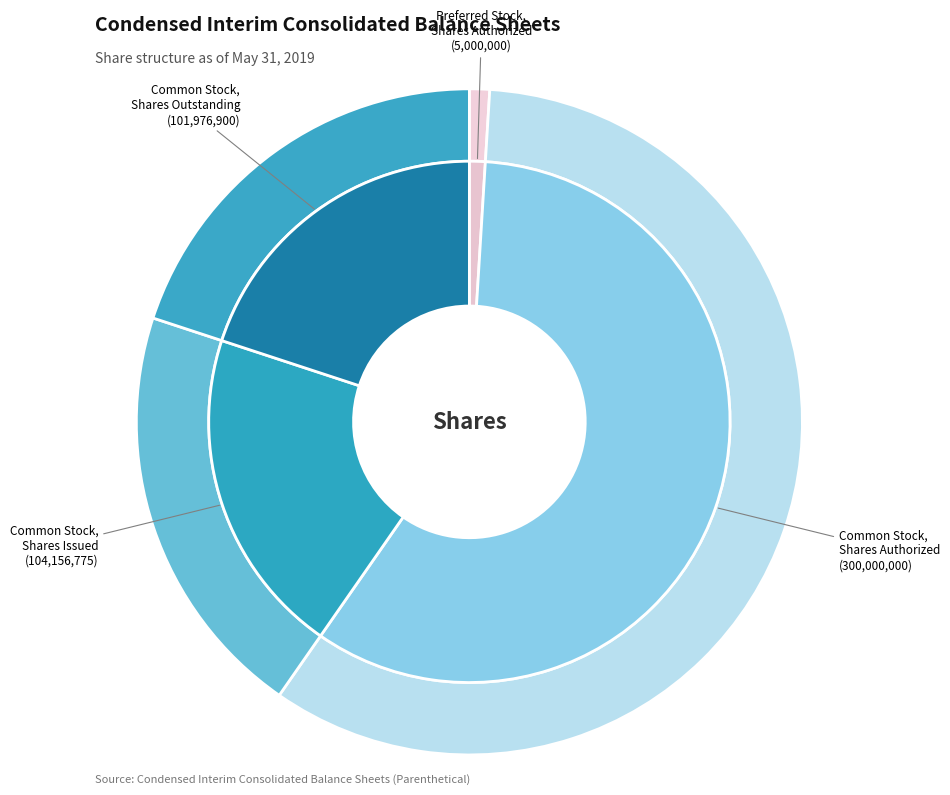

Rank the categories by value from lowest to highest.

Preferred Stock,
Shares Authorized, Common Stock,
Shares Outstanding, Common Stock,
Shares Issued, Common Stock,
Shares Authorized